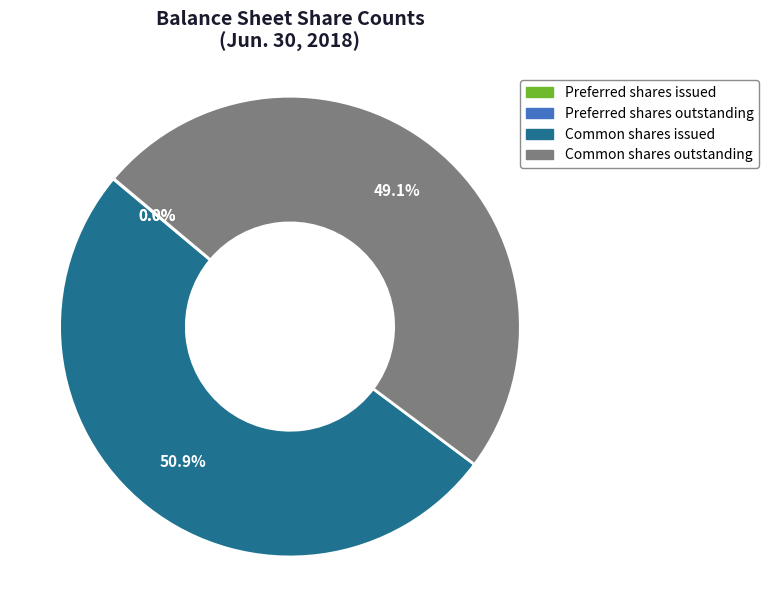

Is it true that Common shares outstanding is 49% of the pie?

True